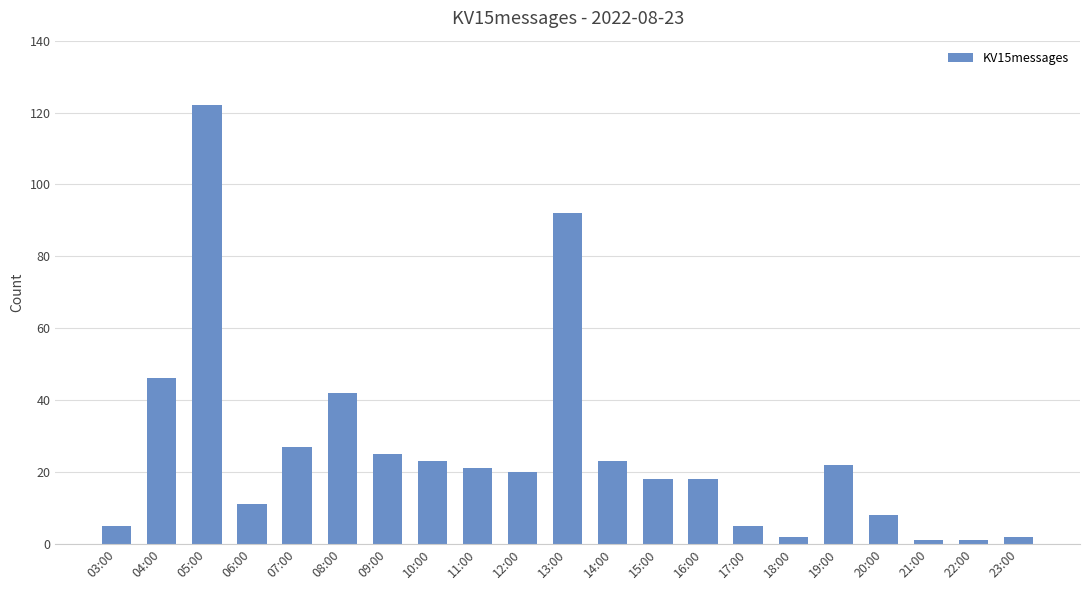

How many series are shown in this chart?

1